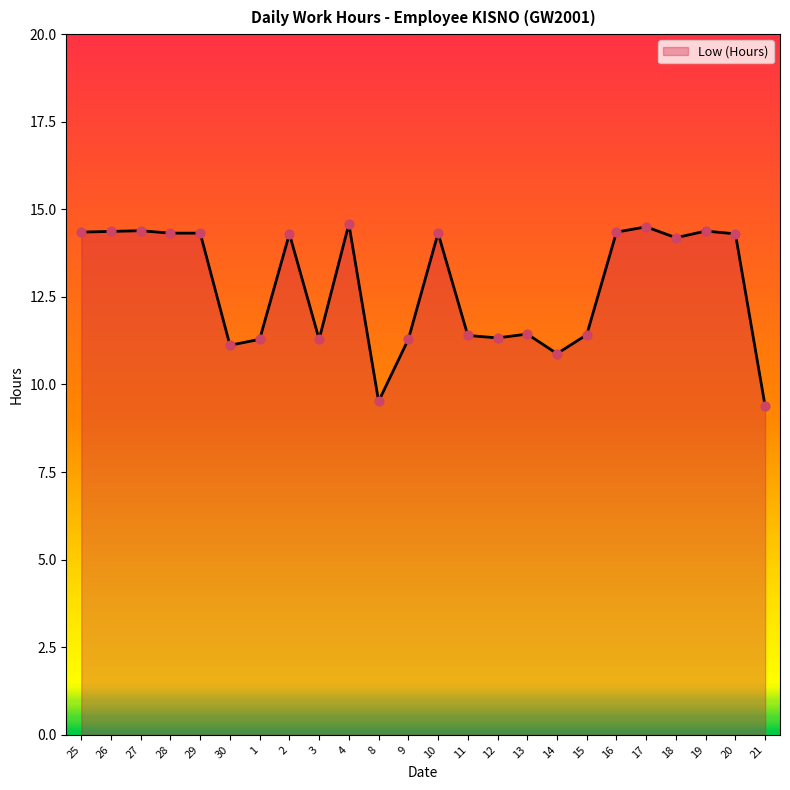

What is the ratio of the value at 14 to the value at 17?

0.8